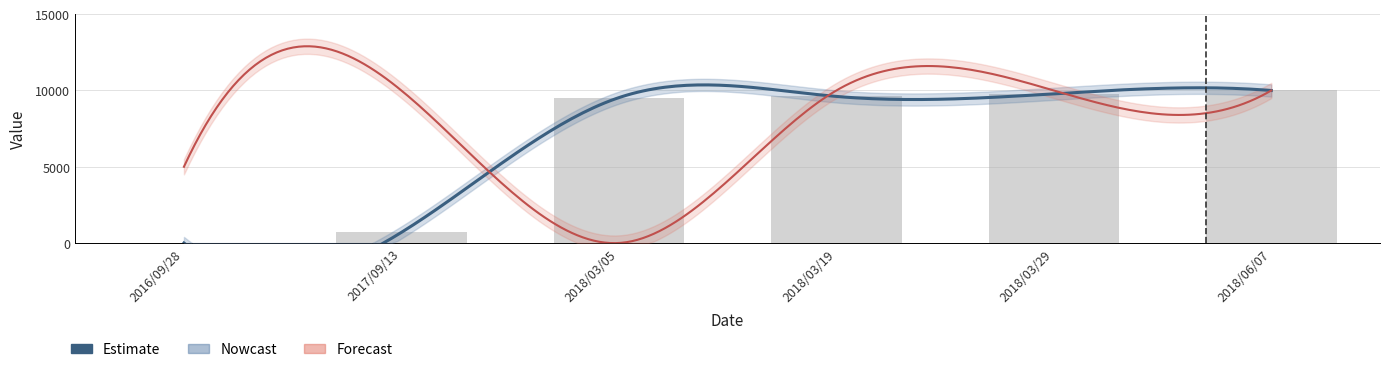

Where does the data first go above 9611?

2018/03/19